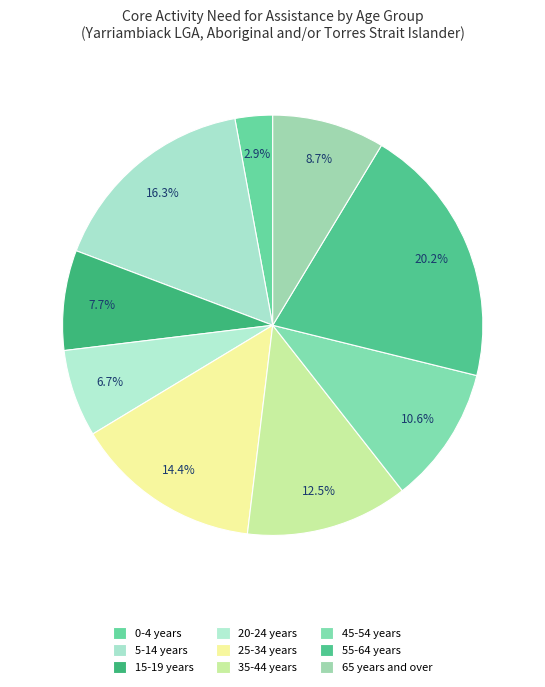

To the nearest percent, what percentage of the pie is 15-19 years?

8%